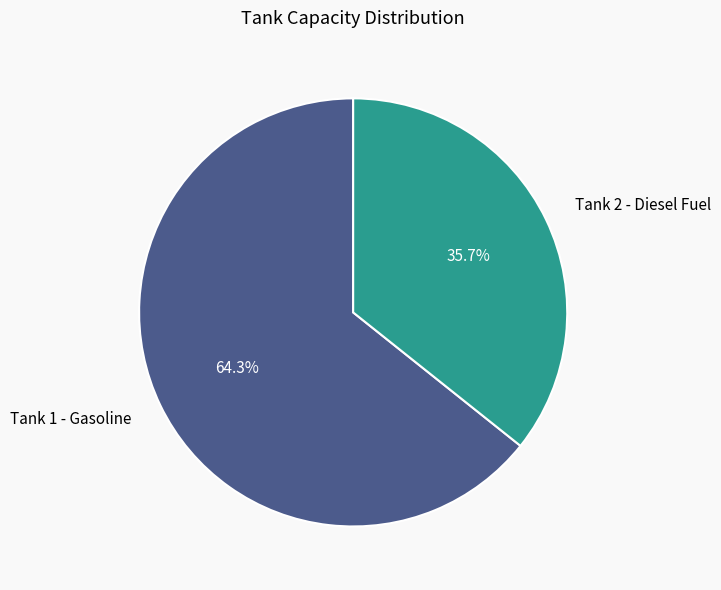

Is it true that Tank 2 - Diesel Fuel is 36% of the pie?

True